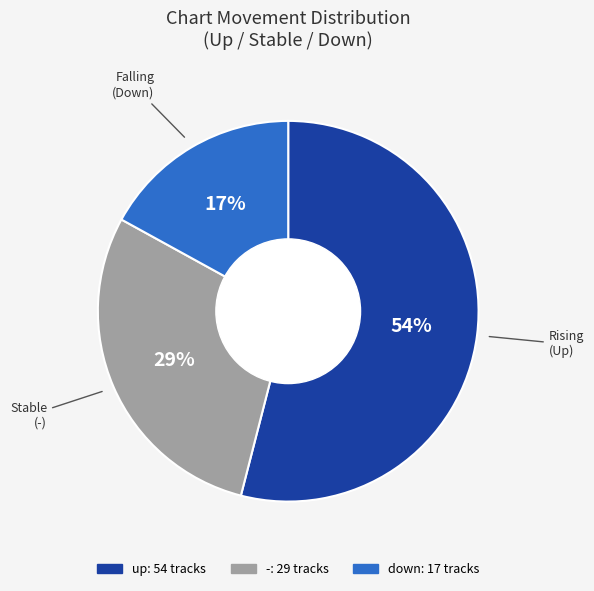

Does any single category account for the majority?

Yes